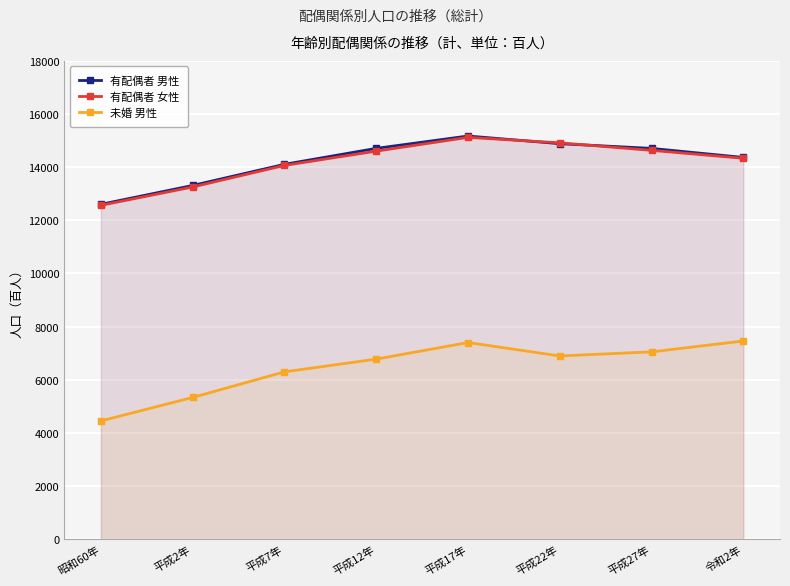

True or false: 有配偶者 男性 has more than 0 points higher than both neighbors.

True